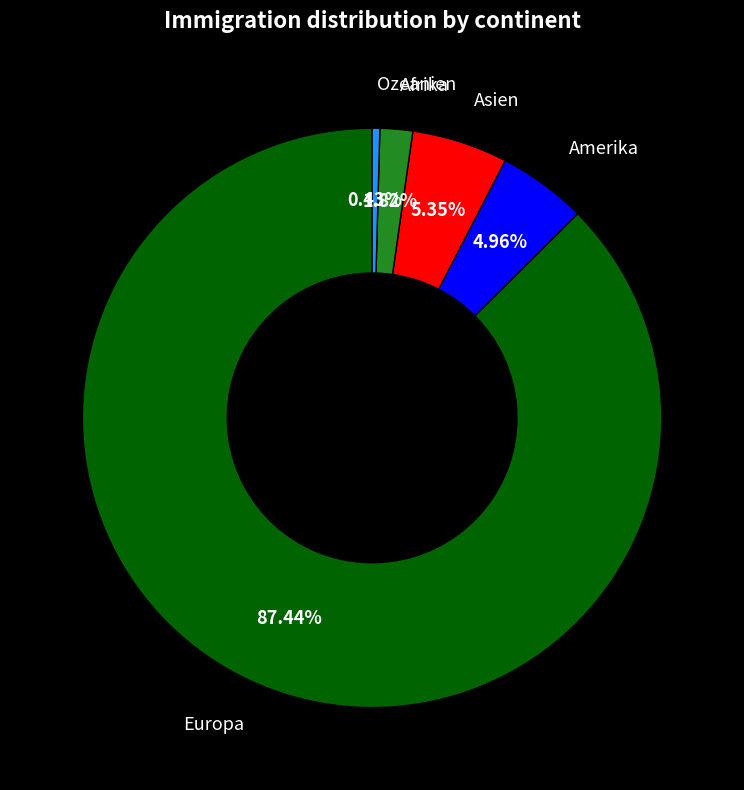

Combined, do Amerika and Europa account for over 50%?

Yes